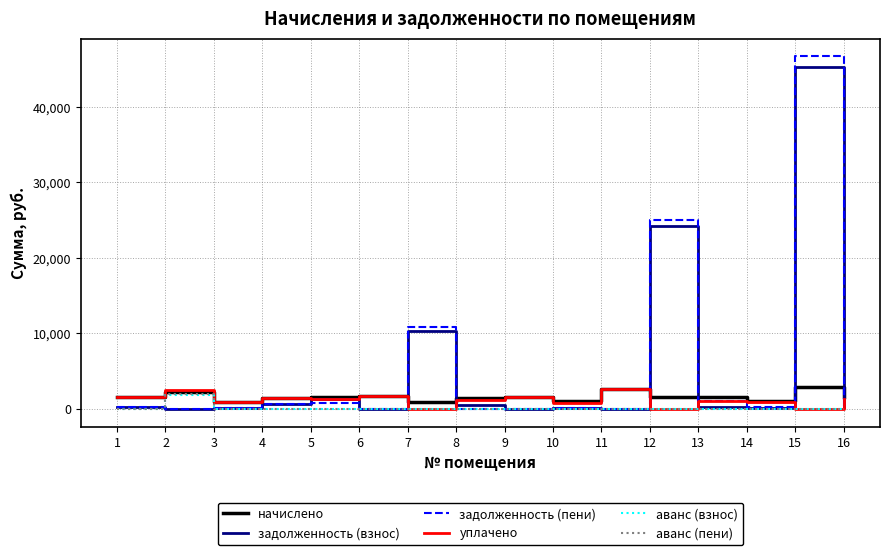

Which category has the highest value in the аванс (взнос) series?

2